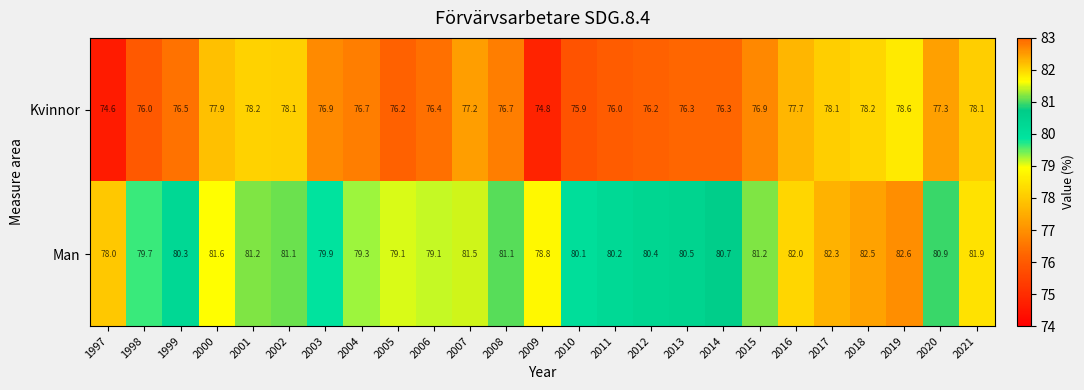

Which series has the largest range (max minus min)?

Man